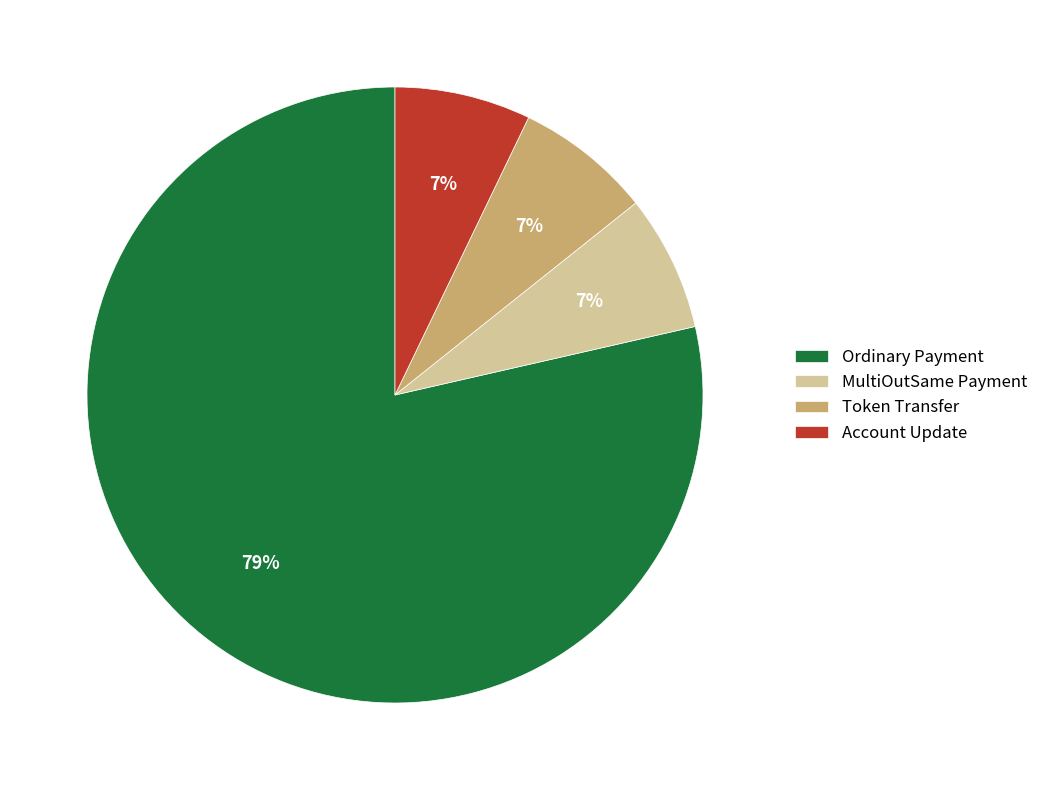

What is the majority slice?

Ordinary Payment